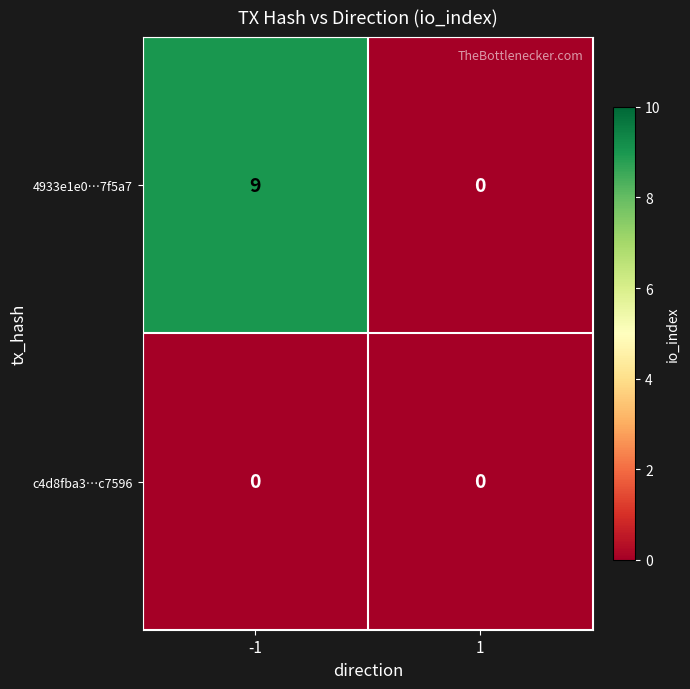

Reading left to right, transcribe all the data shown in this chart.

4933e1e0…7f5a7: 9	0
c4d8fba3…c7596: 0	0